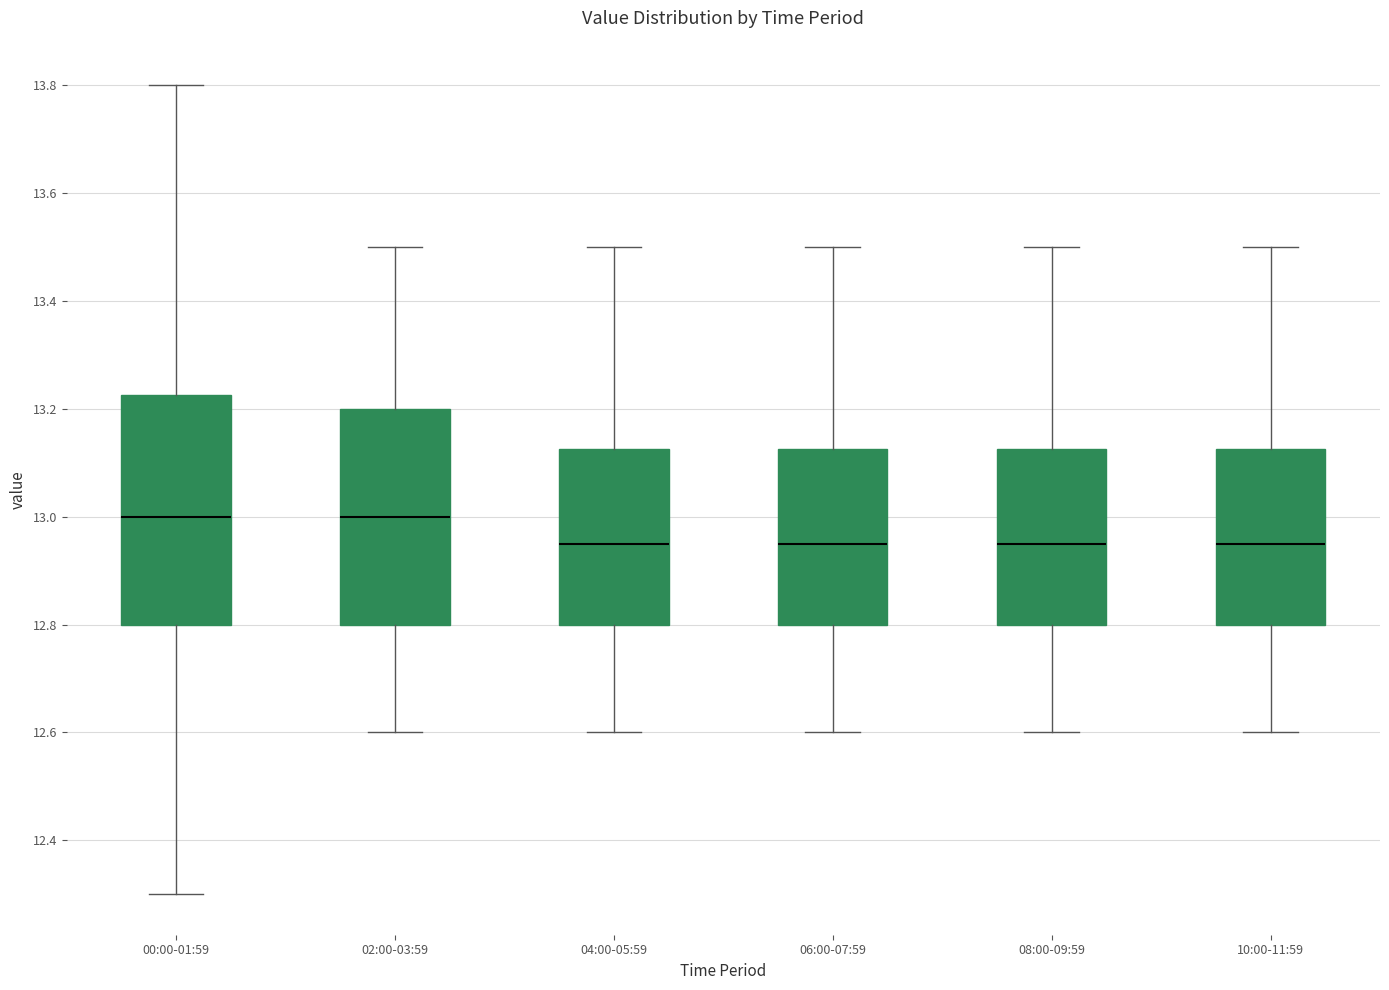

Comparing the boxes themselves (not the whiskers), which one is the tallest?

00:00-01:59